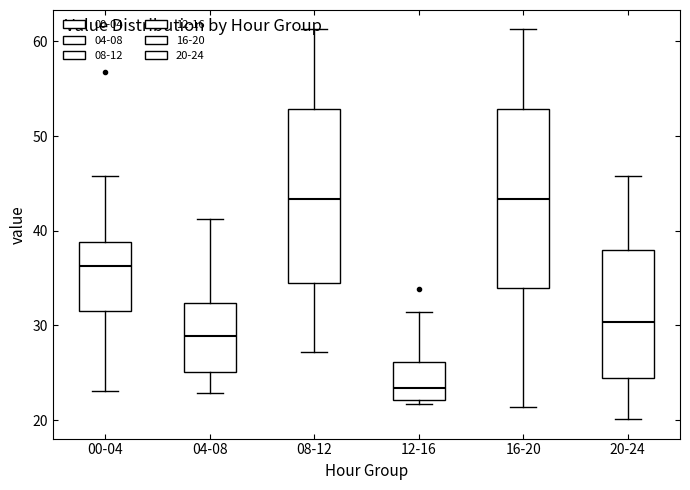

Reading left to right, transcribe this box plot: for each box, give where its median line is, the range the box spans, and where its two whiskers end, as read against the y-axis. The values are not printed on the chart, so give them approximately, as read against the axis.

00-04: median 36, box 32 to 39, whiskers 23 to 46
04-08: median 29, box 25 to 32, whiskers 23 to 41
08-12: median 43, box 34 to 53, whiskers 27 to 61
12-16: median 23, box 22 to 26, whiskers 22 (just below the box's lower edge) to 31
16-20: median 43, box 34 to 53, whiskers 21 to 61
20-24: median 30, box 24 to 38, whiskers 20 to 46